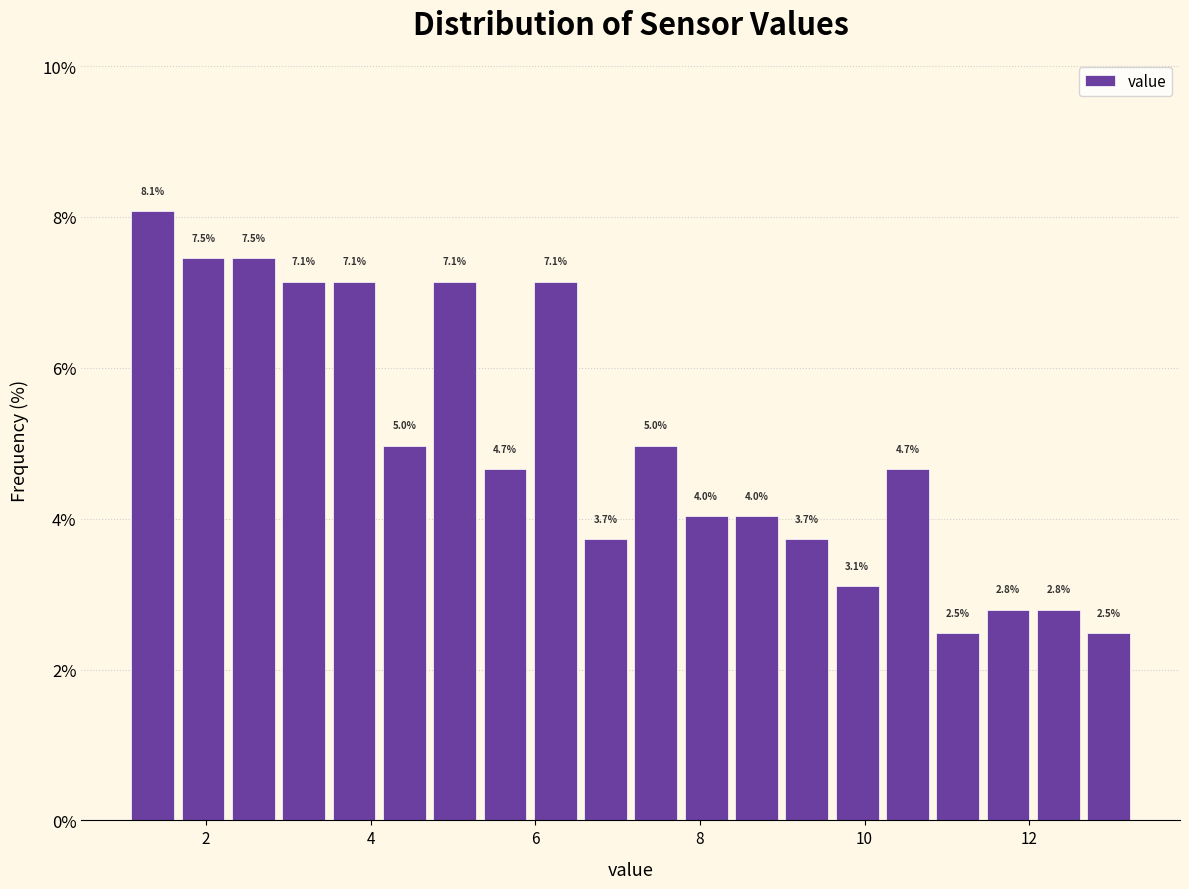

Around what value on the x-axis is the tallest bar? Give the approximate position of its centre, as read against the axis.

1.4